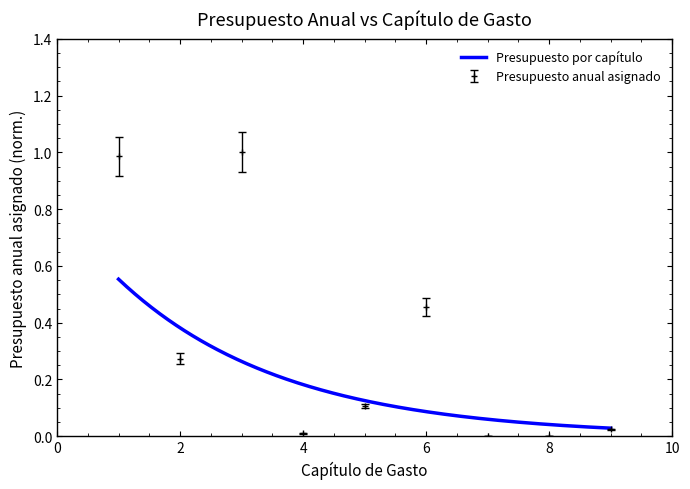

List the labels in order of value, smallest first.

7, 8, 4, 9, 5, 2, 6, 1, 3